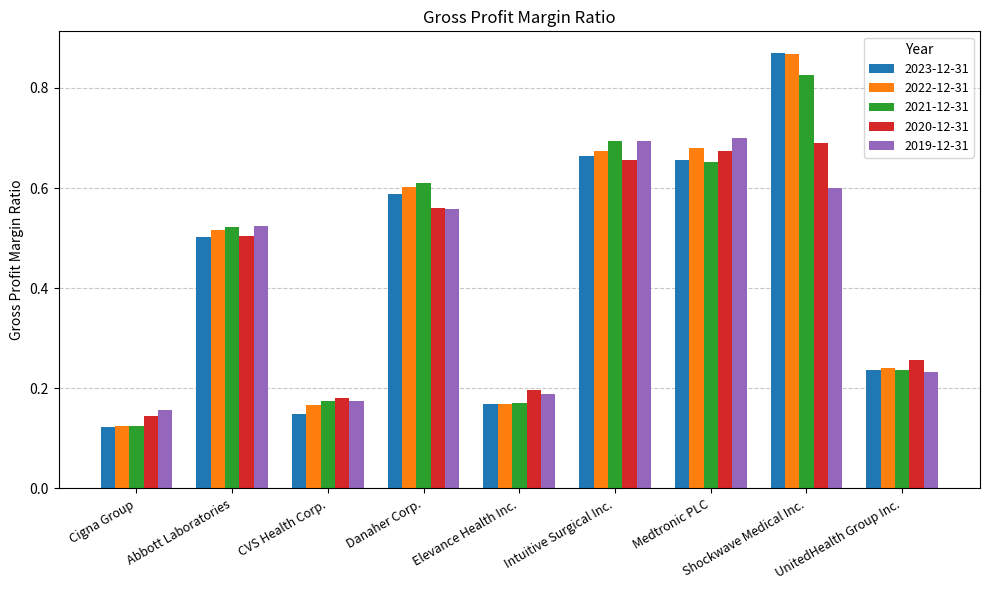

What is the label of the 9th bar from the left?

UnitedHealth Group Inc.